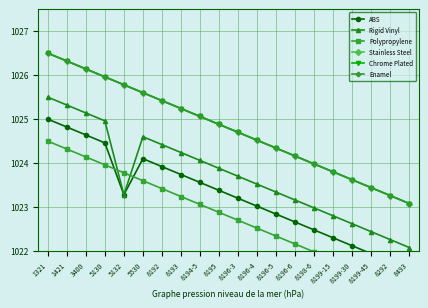

Where does the Stainless Steel series first go above 1024?

1321